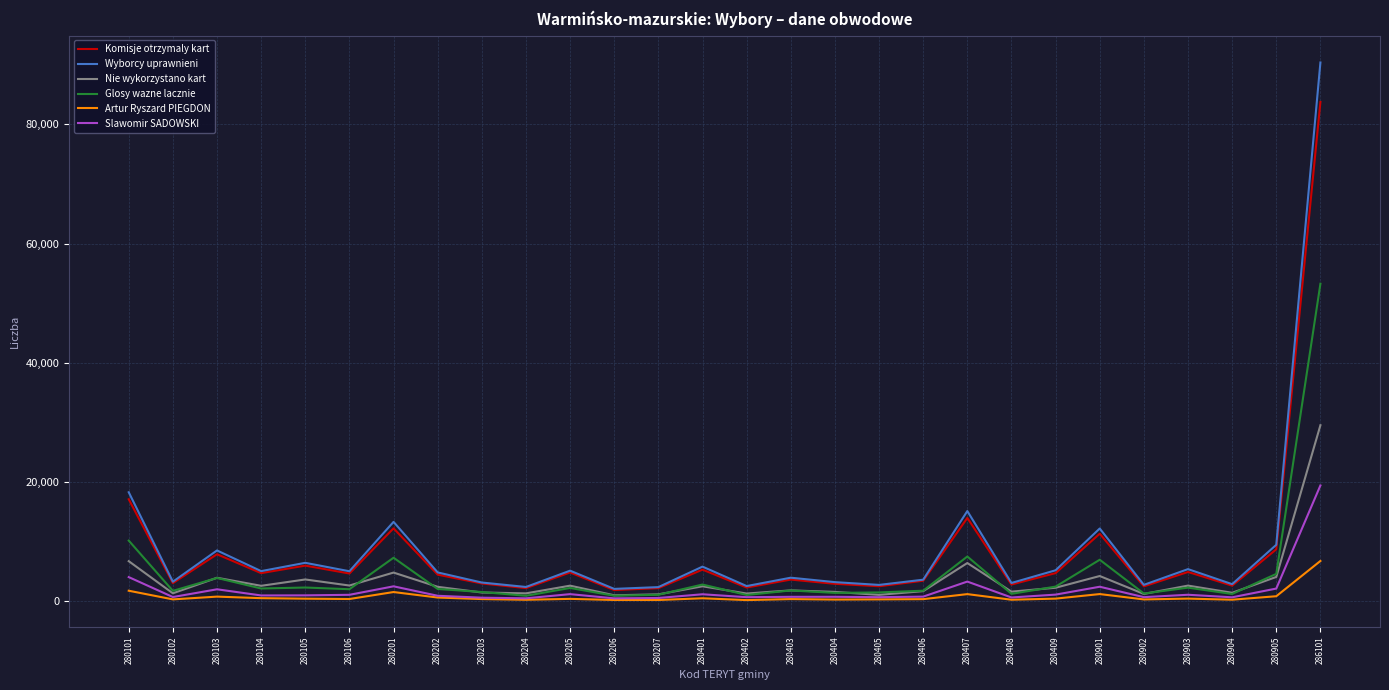

True or false: Glosy wazne lacznie and Wyborcy uprawnieni intersect in this chart.

False